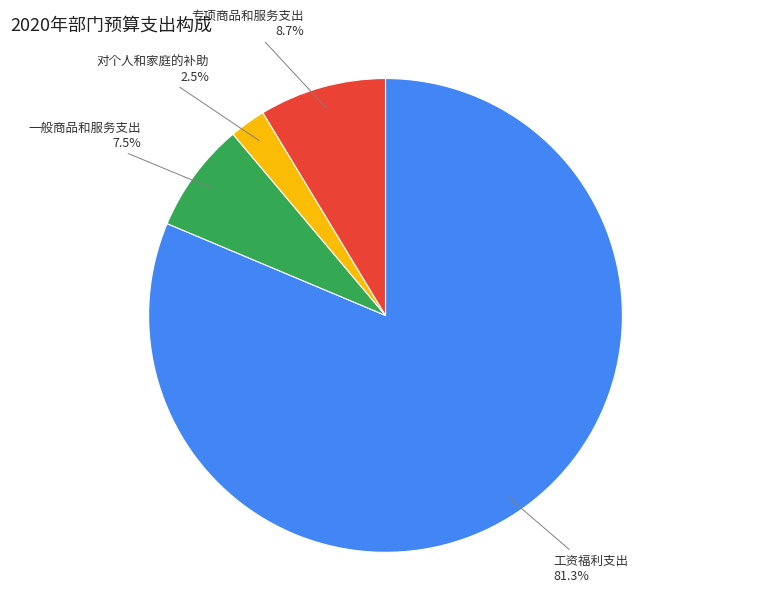

Is 工资福利支出 the majority of the pie?

Yes